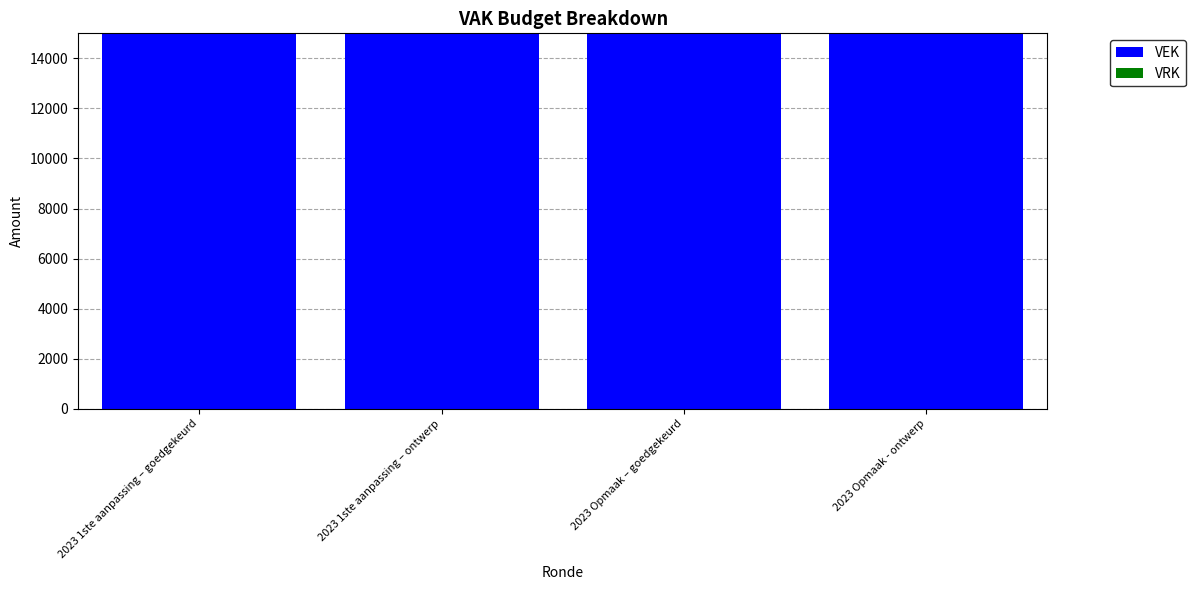

At which category does the chart reach its peak across all series?

2023 1ste aanpassing – goedgekeurd